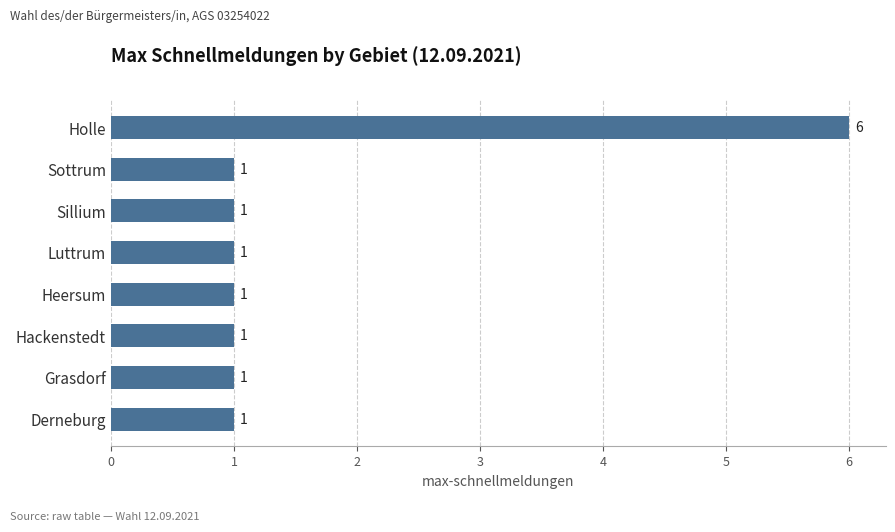

The chart shows a value of 1 at Derneburg. True or false?

True